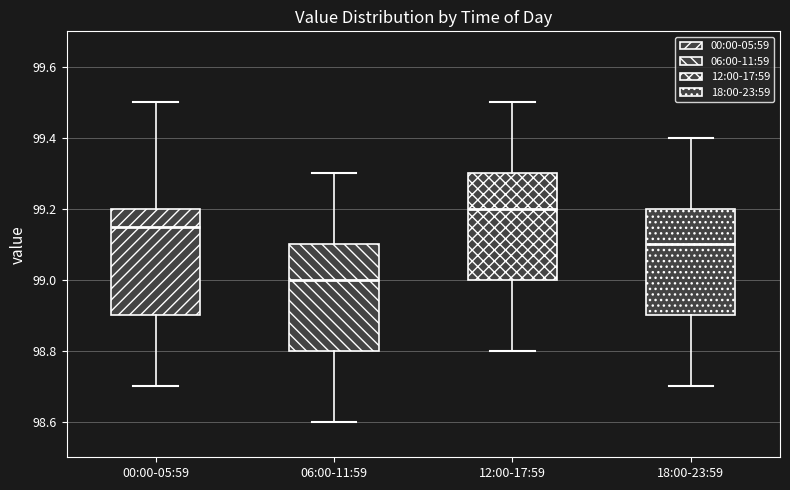

Where does the lower whisker of the box for 06:00-11:59 end on the y-axis? The values are not printed on the chart, so give them approximately, as read against the axis.

98.60